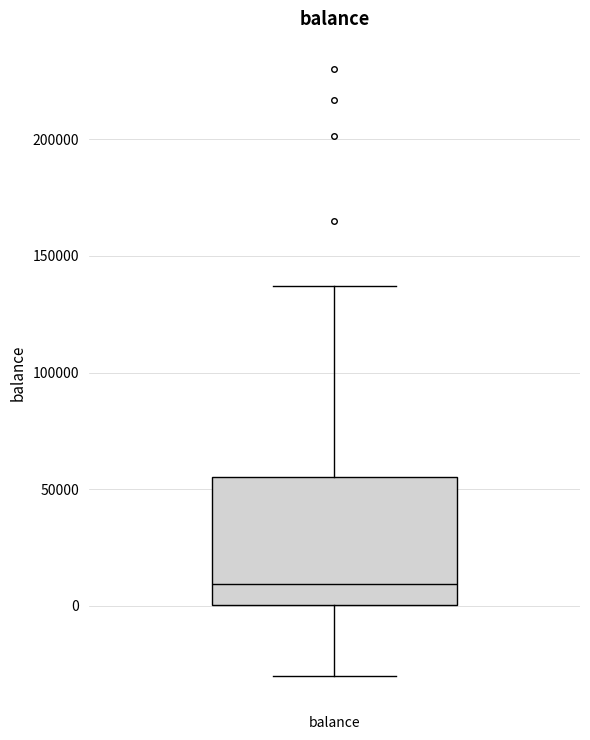

Transcribe this box plot: give where the median line is, the range the box spans, and where the two whiskers end, as read against the y-axis. The values are not printed on the chart, so give them approximately, as read against the axis.

median 10000, box 0 to 55000, whiskers -30000 to 135000